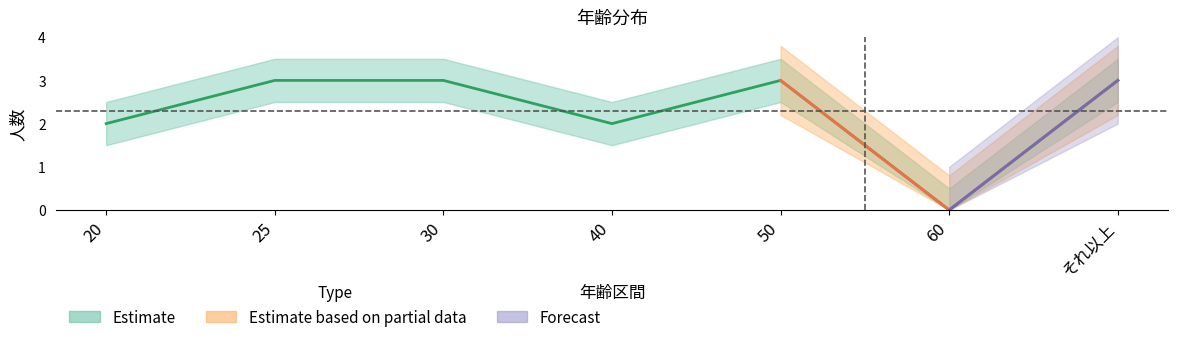

Which has a higher value, 60 or 25?

25